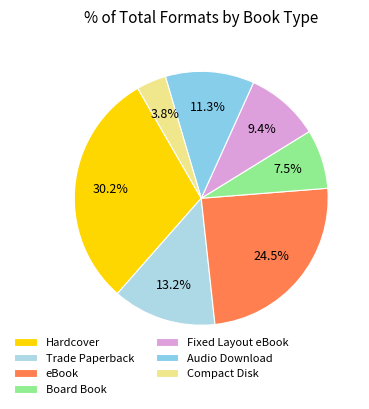

What is the smallest slice in the pie chart?

Compact Disk